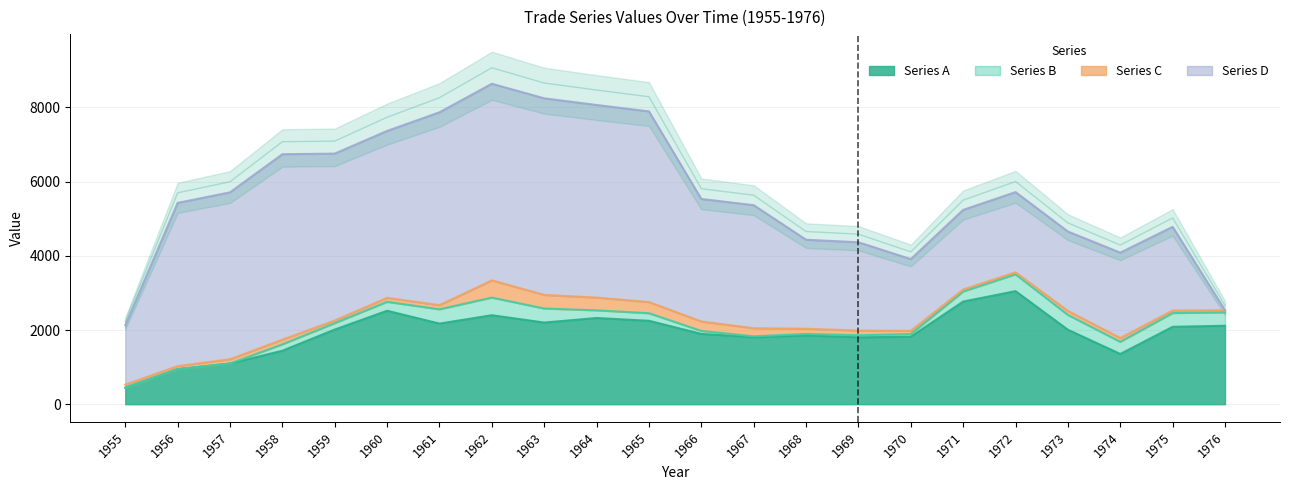

What is the spread (max minus min) of values at 1968?

2361